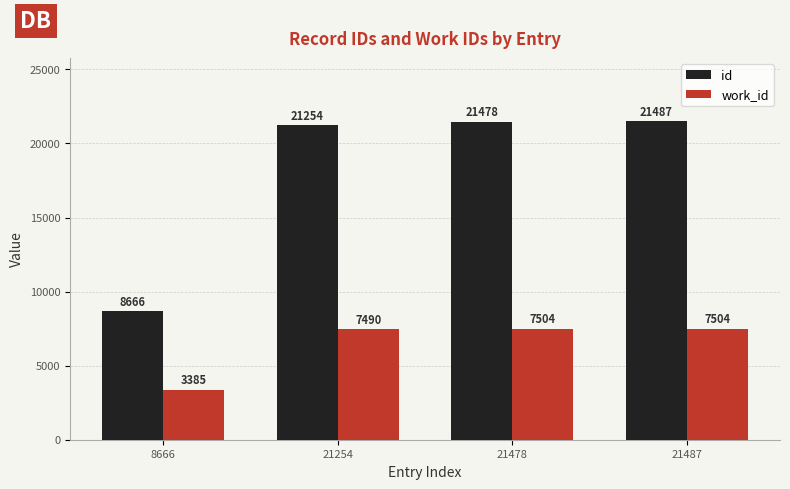

Where is id nearest to the value 15076?

21254